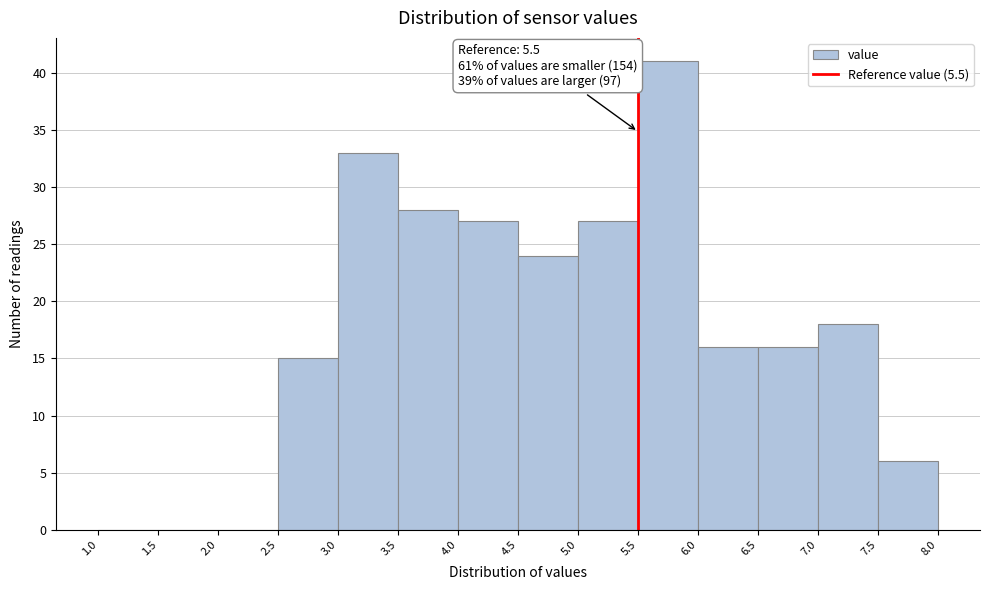

Which range on the x-axis has the tallest bar?

5.5 to 6.0